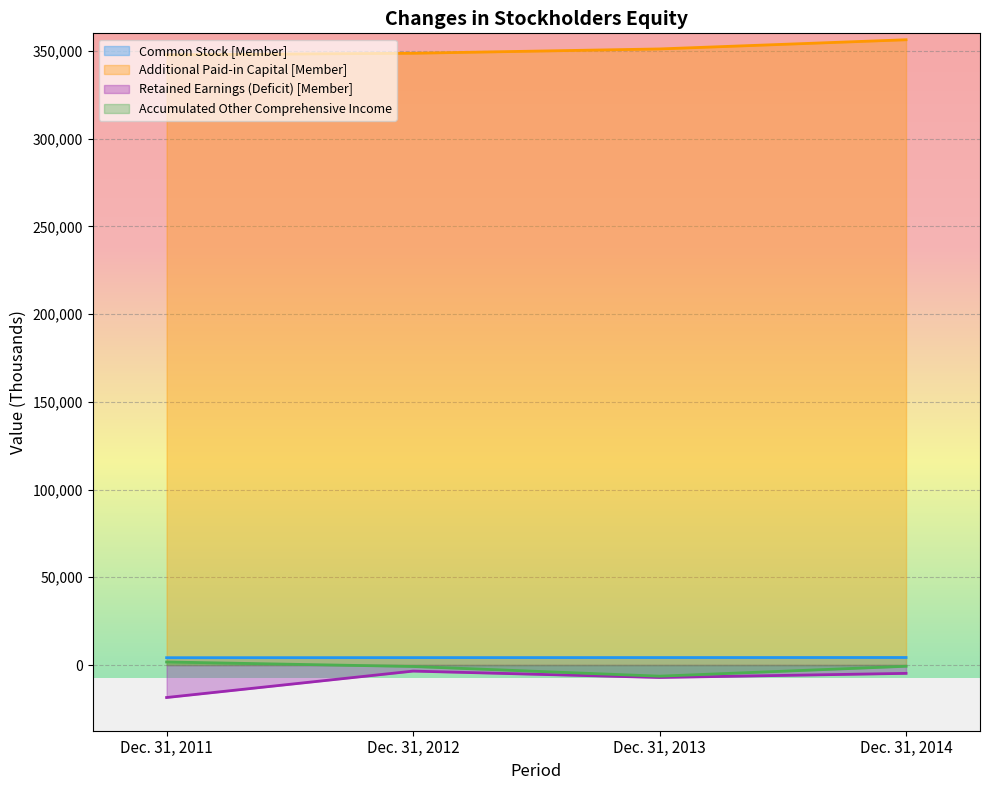

Rank the series by their maximum value, from lowest to highest.

Retained Earnings (Deficit) [Member], Accumulated Other Comprehensive Income, Common Stock [Member], Additional Paid-in Capital [Member]